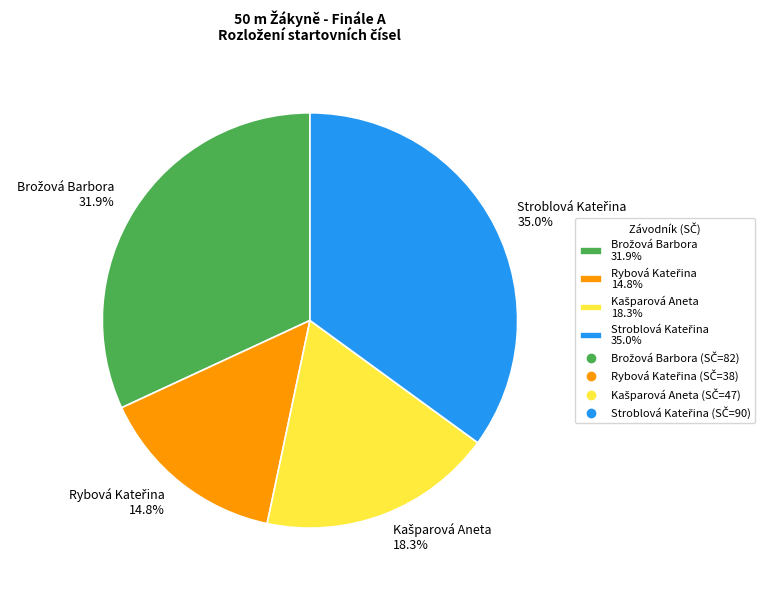

Is there any slice that represents more than half of the pie?

No